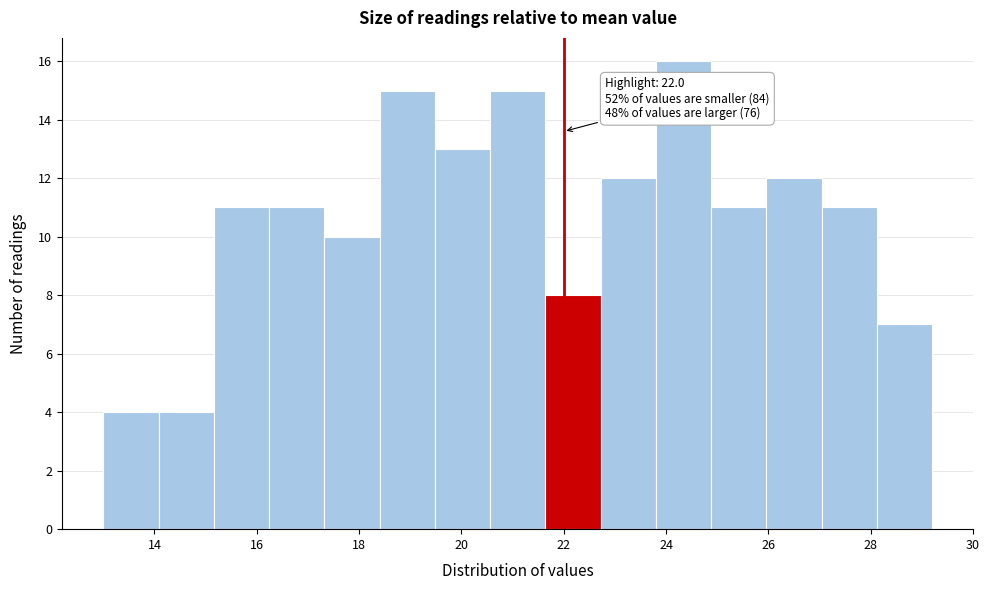

Which range on the x-axis has the tallest bar?

23.80 to 24.88